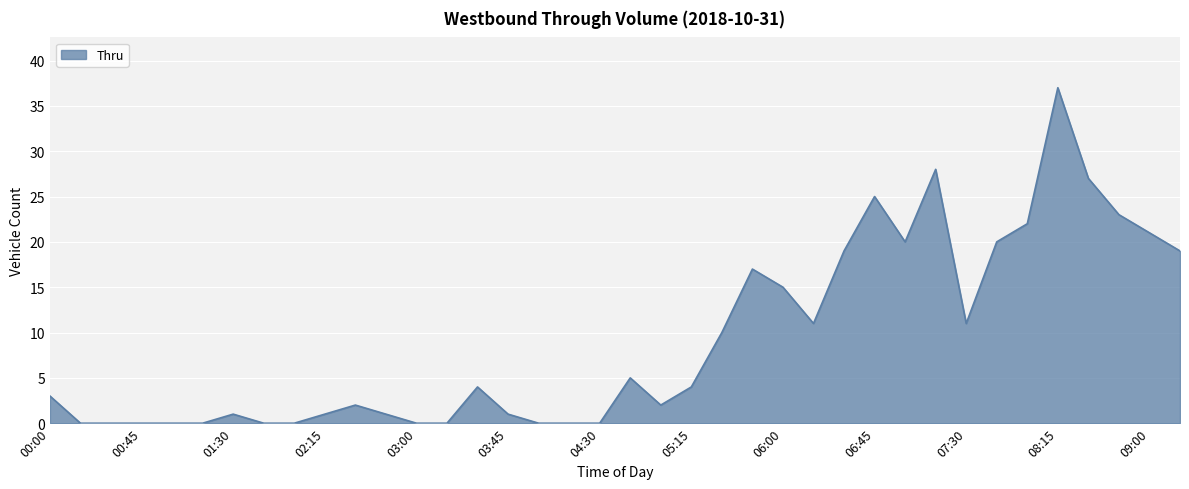

What is the maximum value shown in the chart?

37